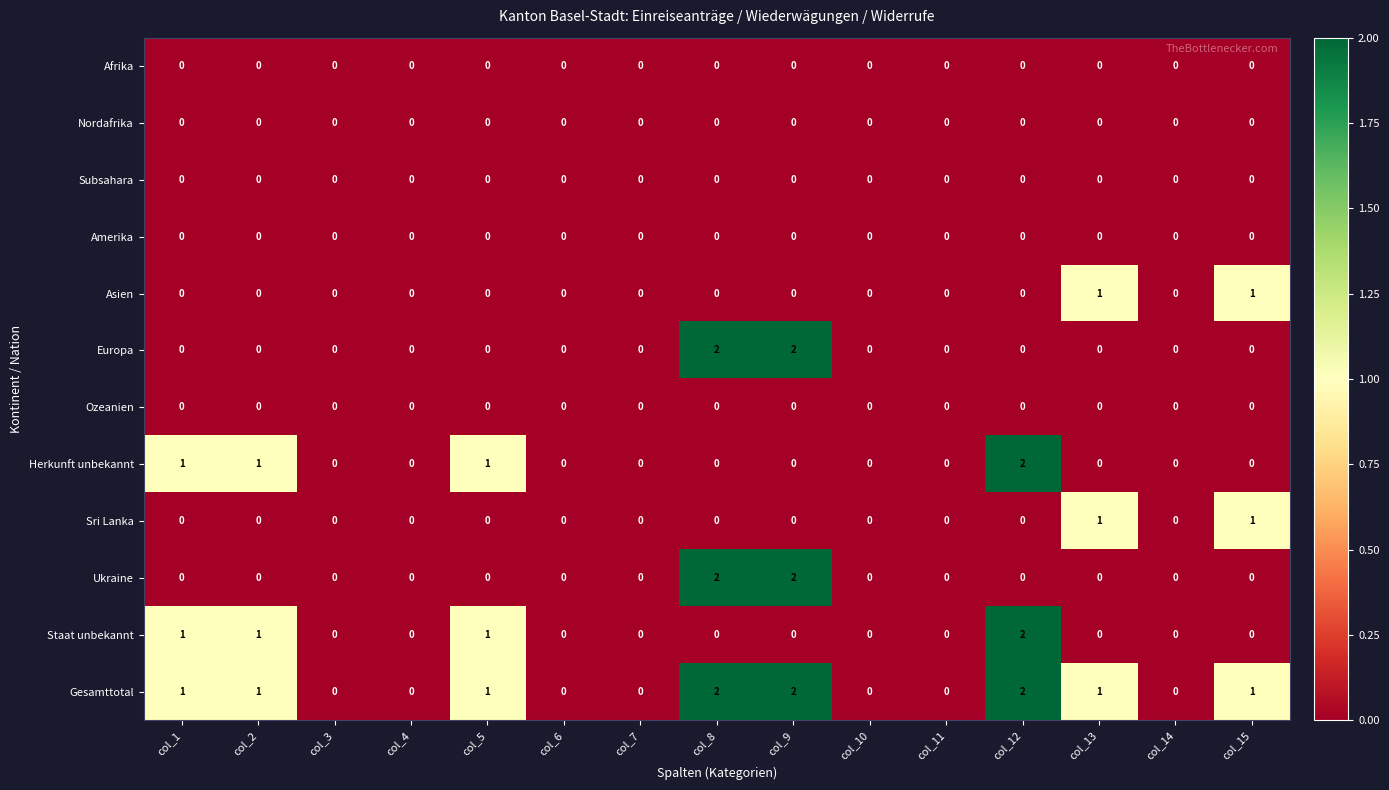

Count the Staat unbekannt values in the range 0 to 1.

14